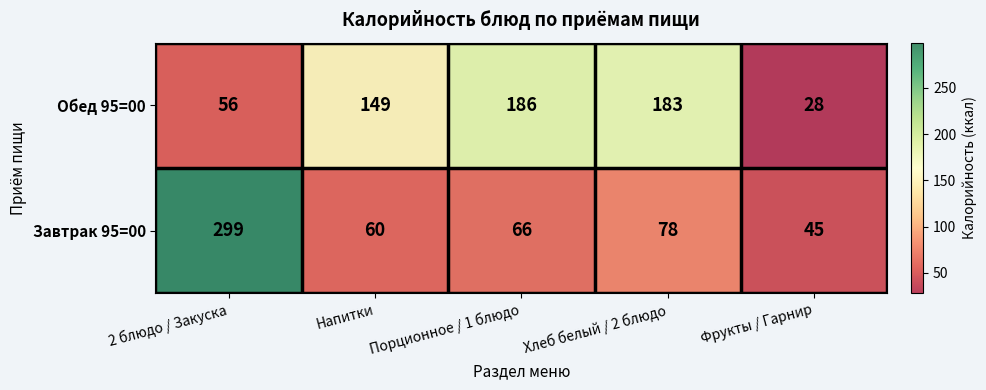

What is the difference between the highest and lowest values at Порционное / 1 блюдо?

120